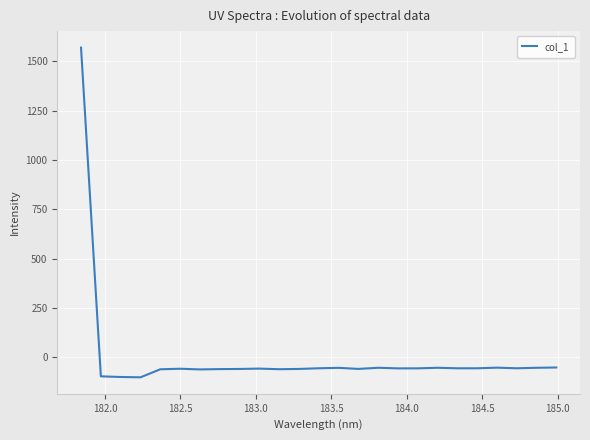

How many lines are shown in the chart?

1